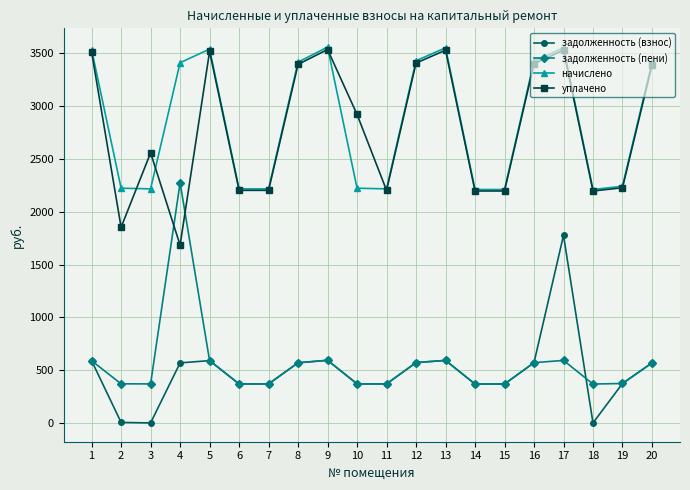

Does the chart display data point markers on the line(s)?

Yes